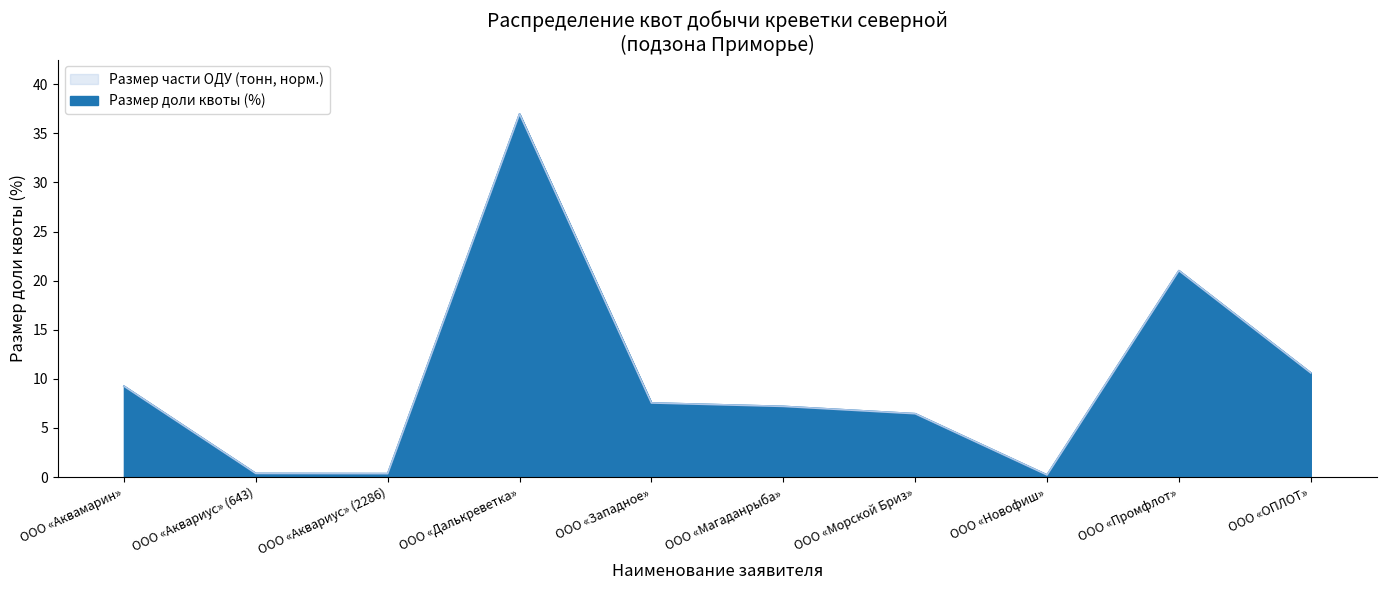

How many lines are shown in the chart?

2